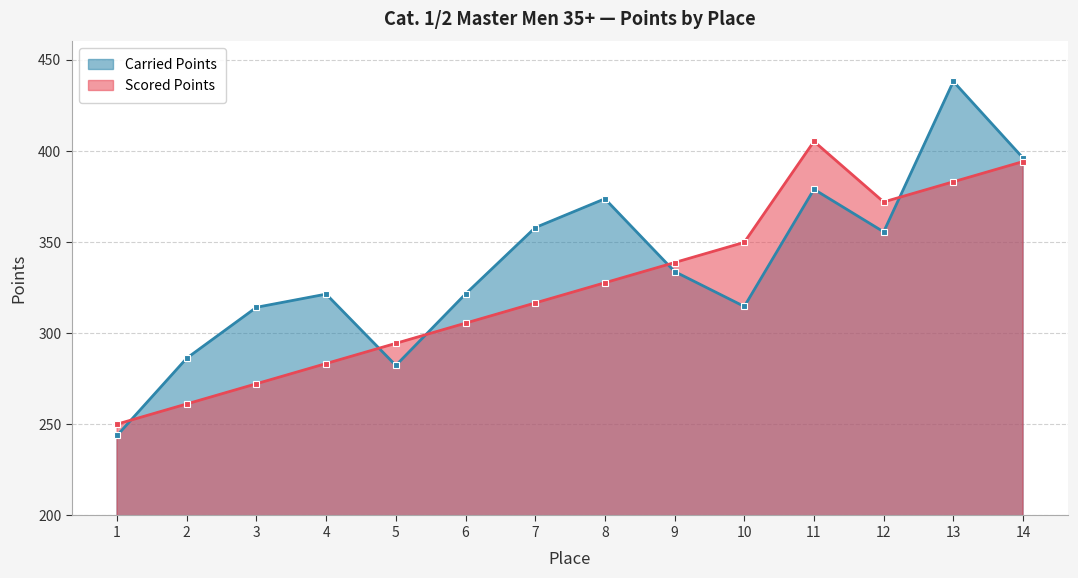

How many intersections are there between Carried Points and Scored Points?

5